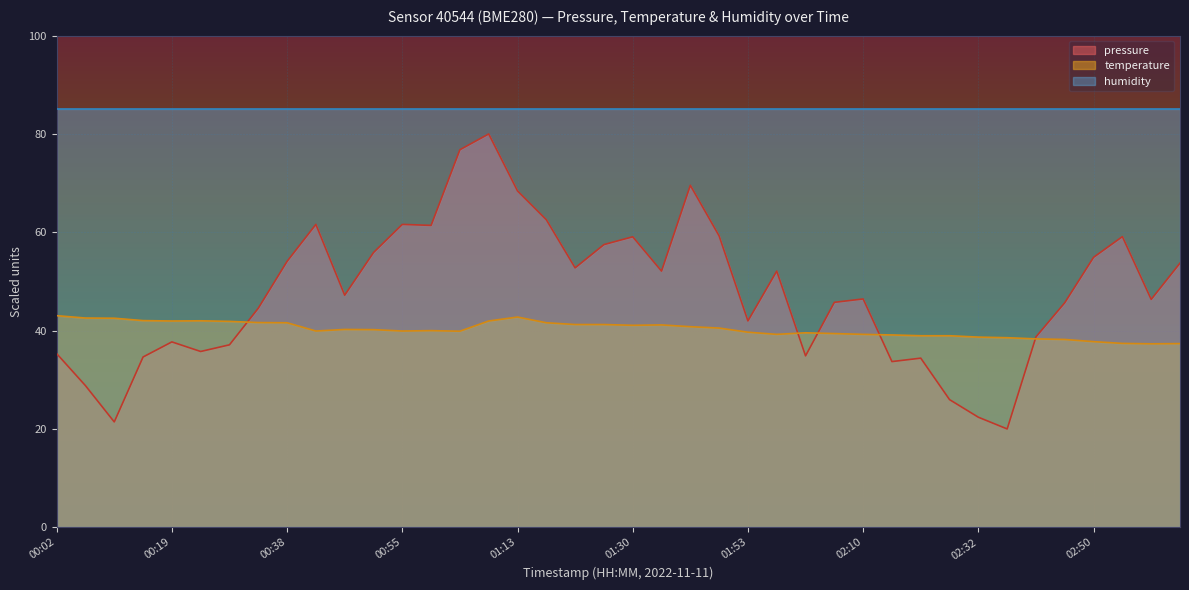

What is the value of the temperature point at the 18th from the left?

41.6